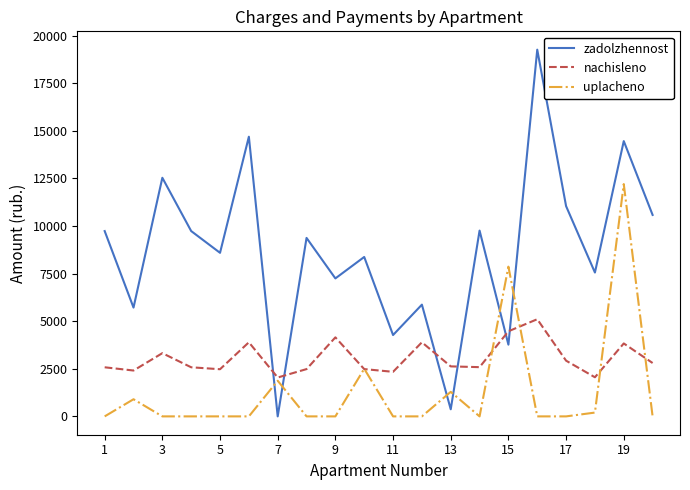

How many times do nachisleno and zadolzhennost cross each other?

6